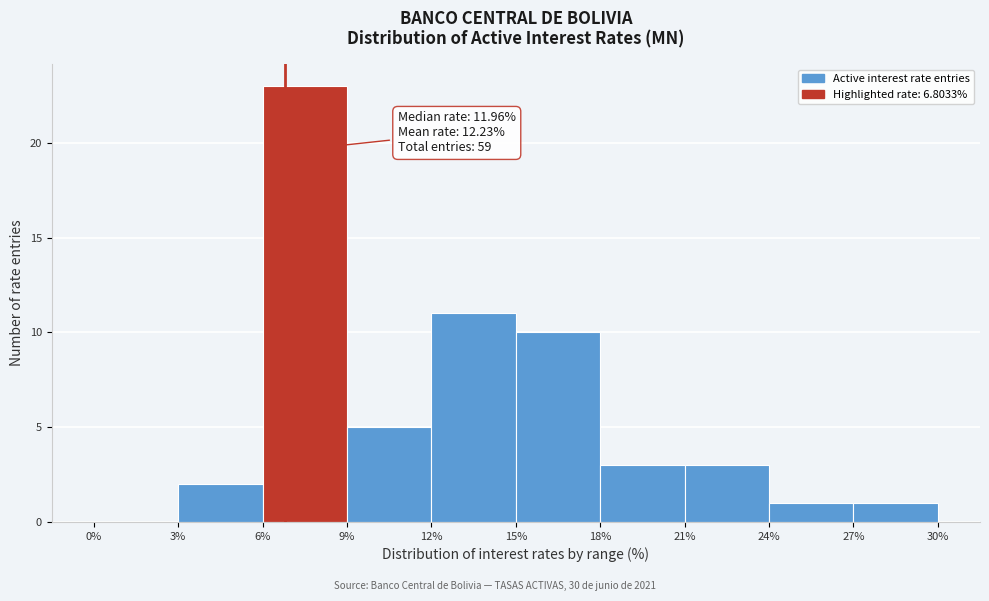

Which range on the x-axis has the tallest bar?

6% to 9%